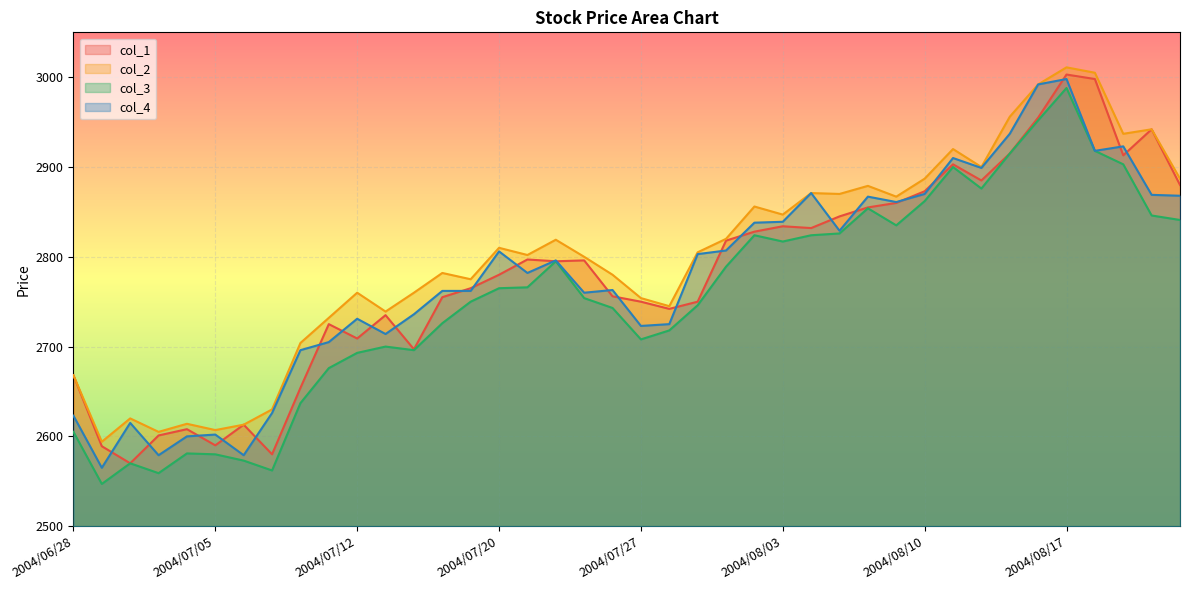

Between 2004/08/11 and 2004/07/20, which is larger?

2004/08/11